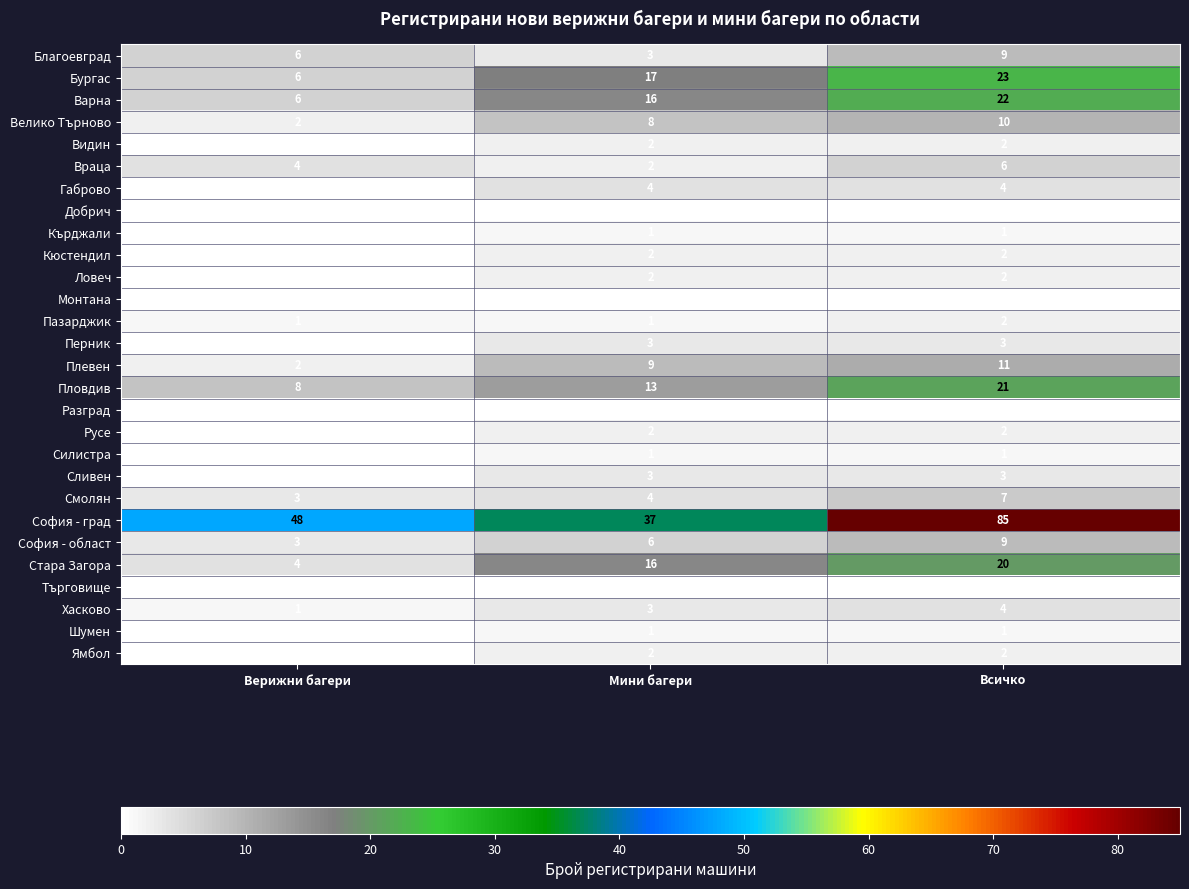

Count the София - град values in the range 37 to 85.

3